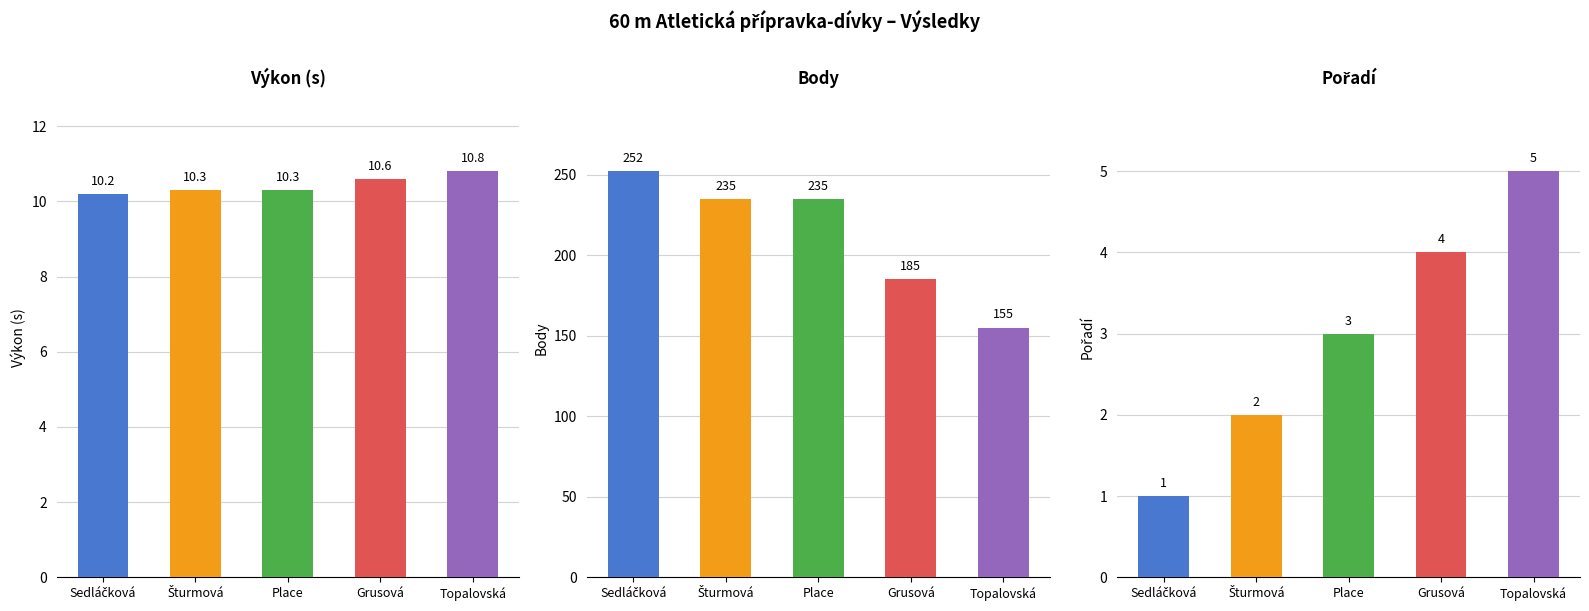

How many bars are there in each group?

3